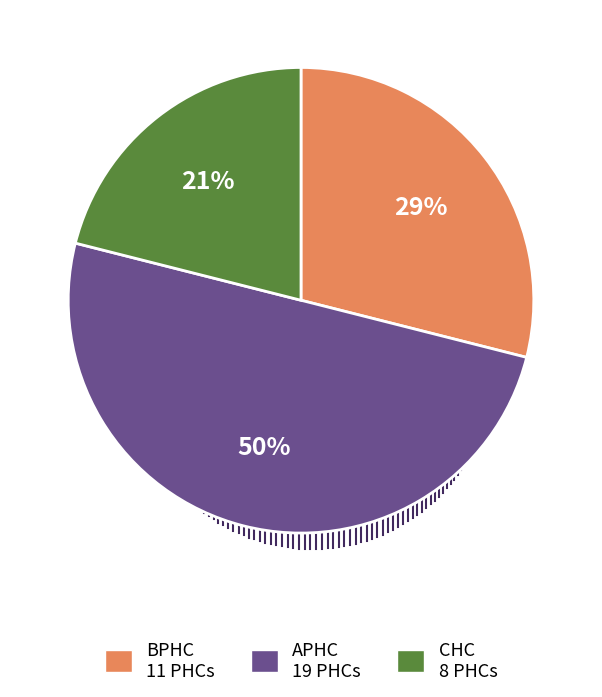

To the nearest percent, what portion does CHC represent?

21%